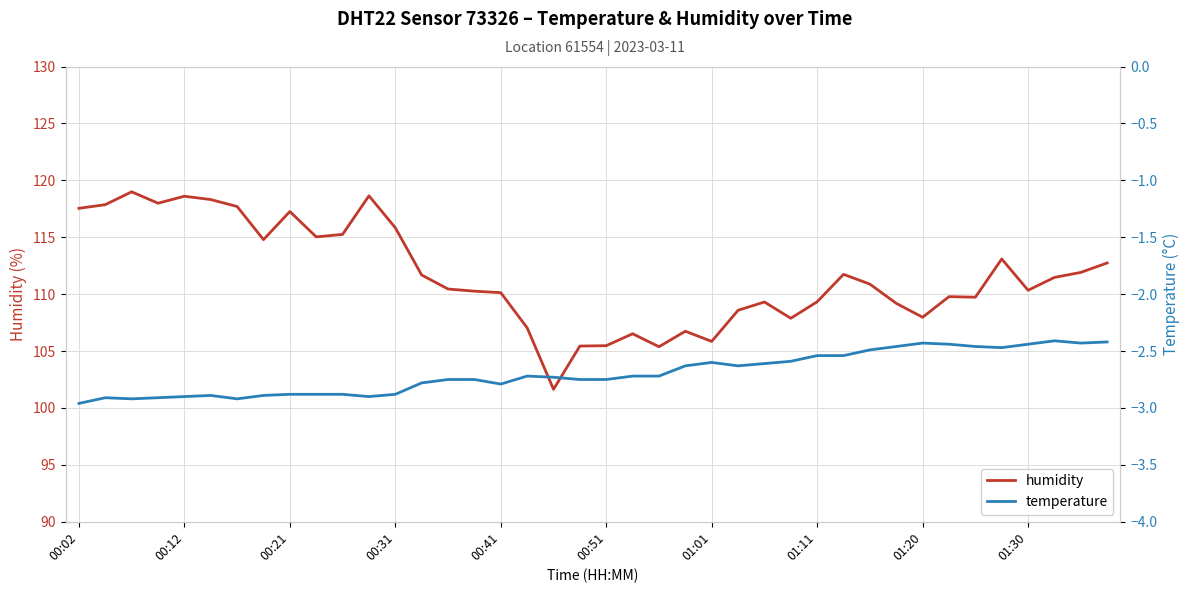

How many values in the humidity series exceed 110?

24